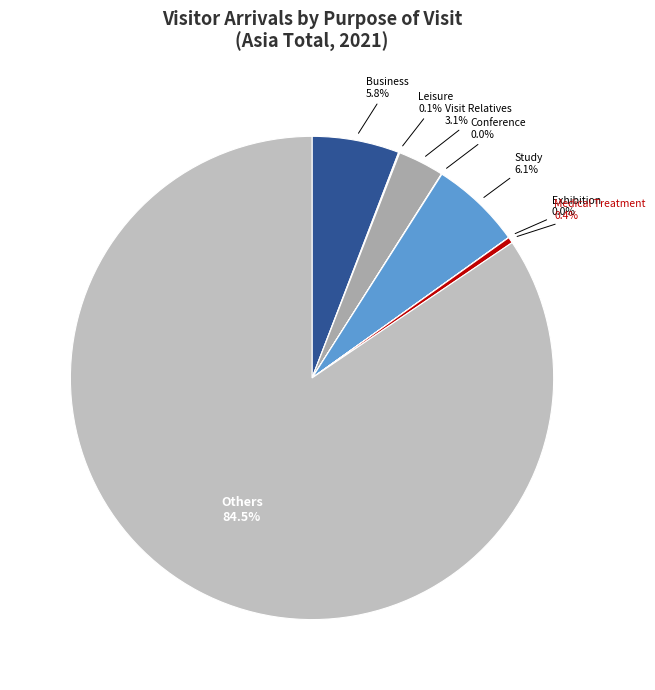

Which category accounts for the majority?

Others